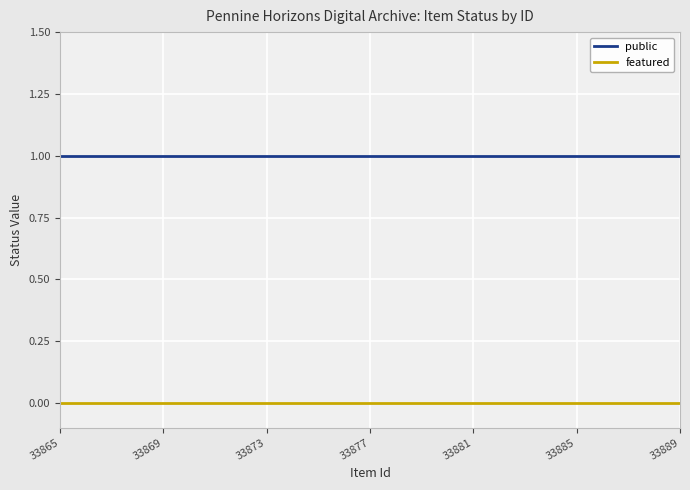

List the series in order of their peak value, highest first.

public, featured